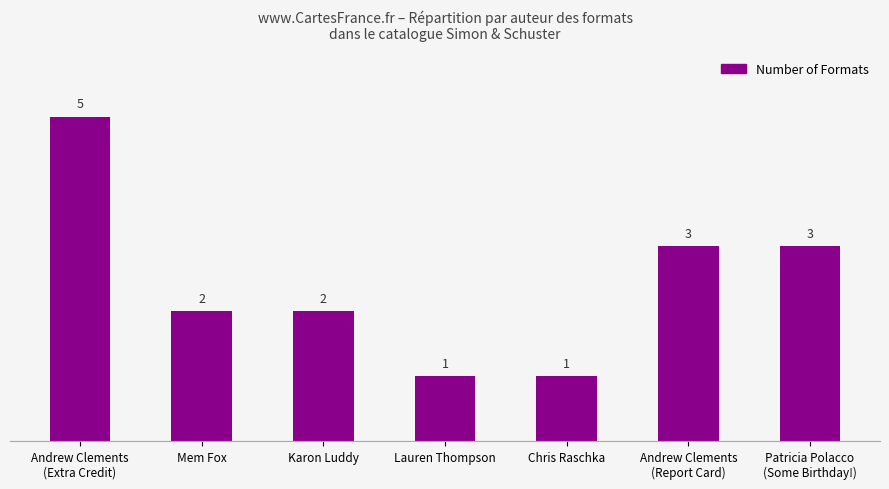

Reading left to right, what are all the values shown in this chart?

5	2	2	1	1	3	3